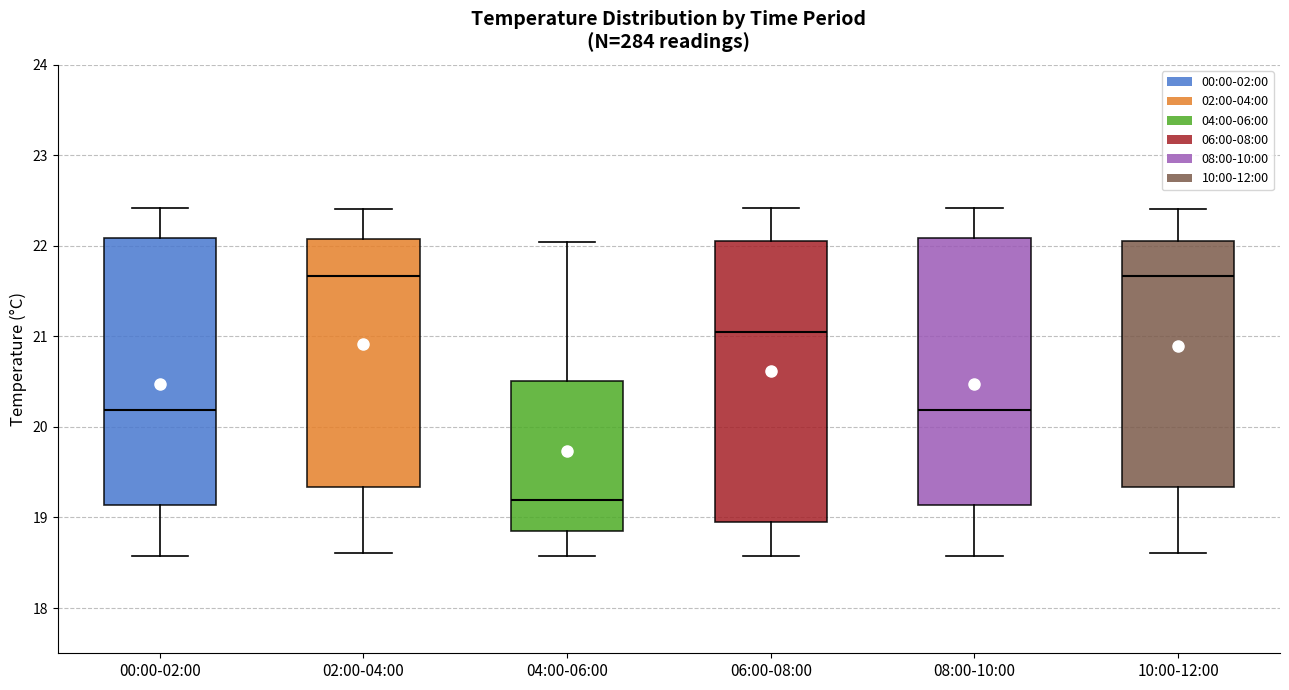

Which box is the tallest, from its lower edge to its upper edge?

06:00-08:00